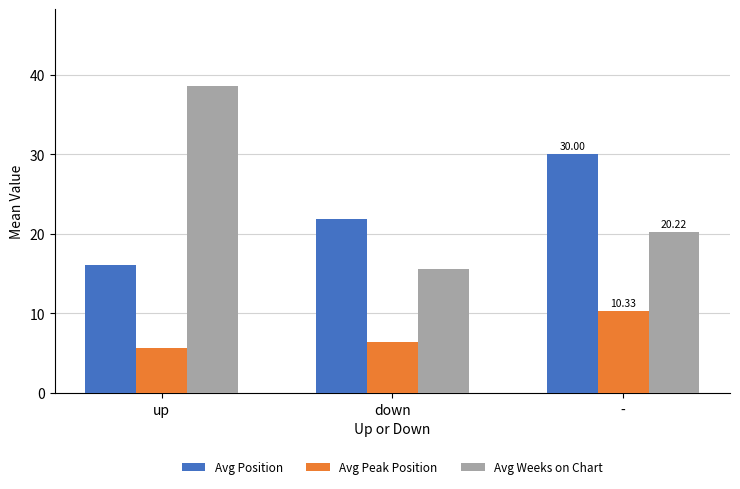

At which label does Avg Peak Position first exceed 6?

down